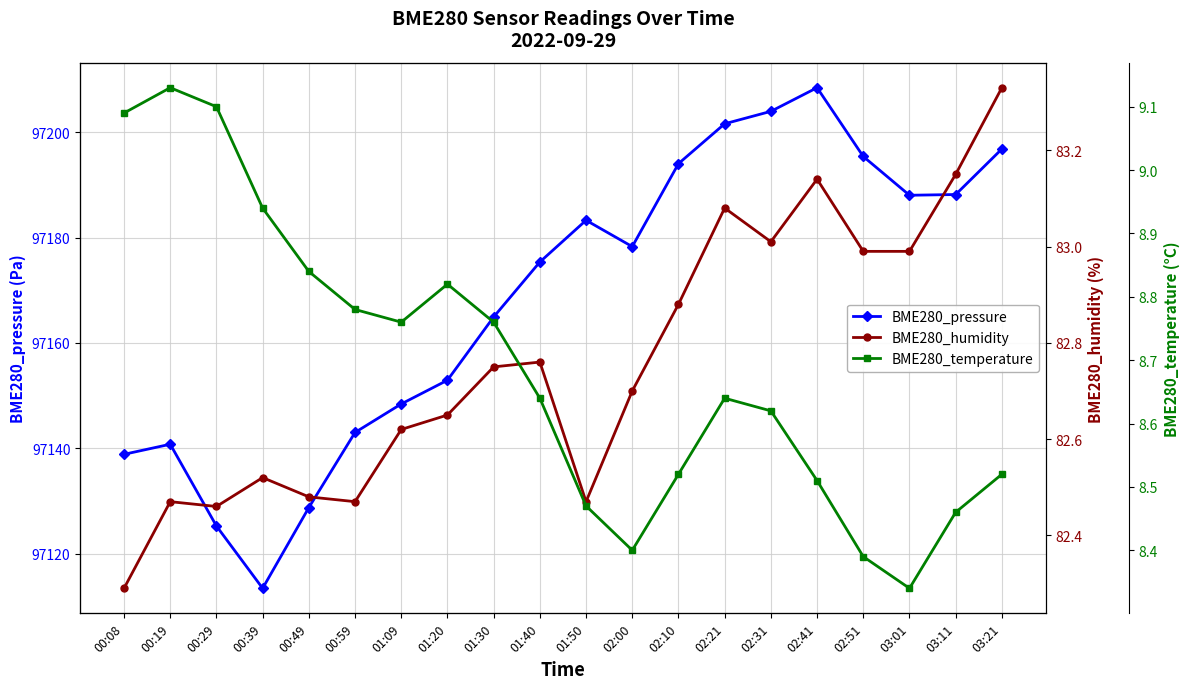

At which category is the sum across all series the highest?

02:41